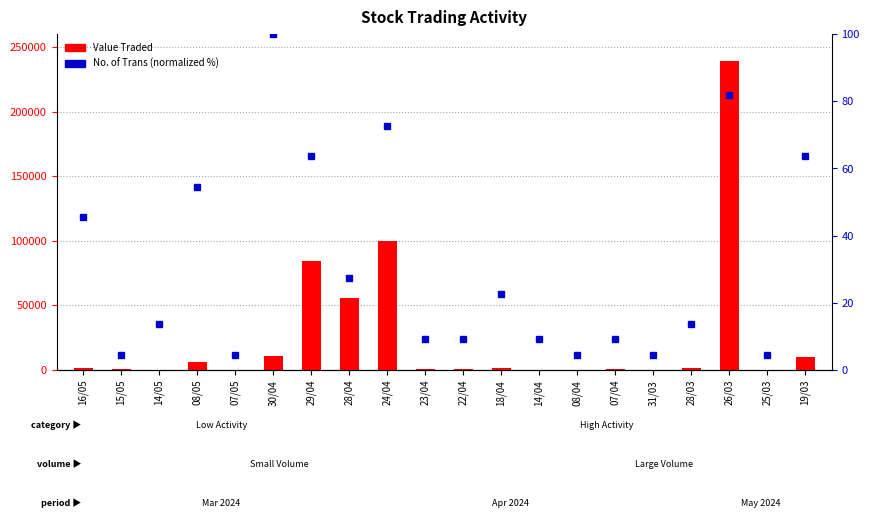

Which series has the widest spread of values?

Value Traded